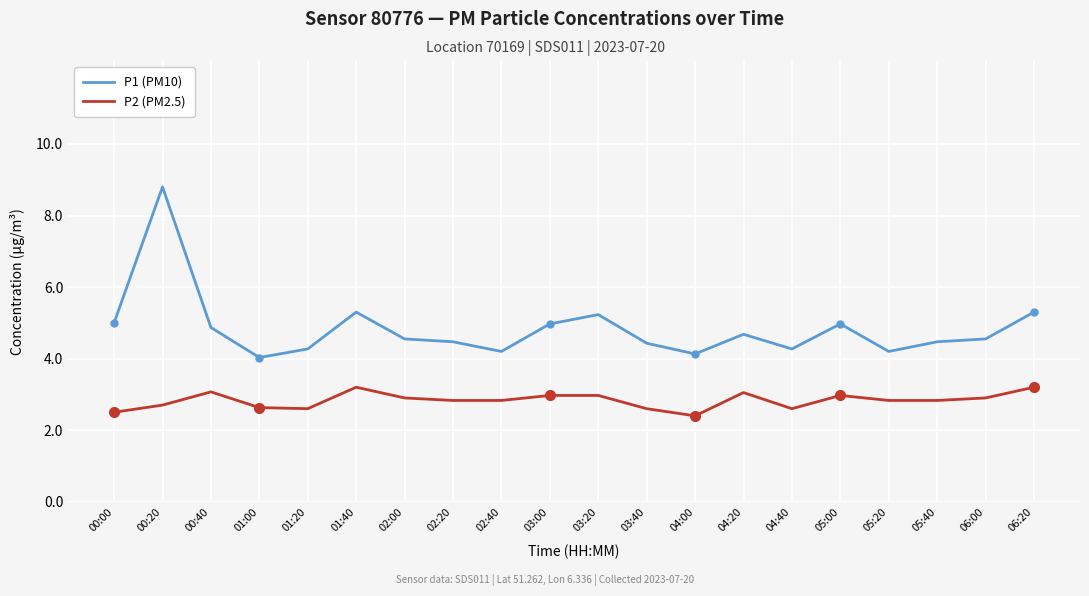

At 00:40, list the series in order from smallest to largest.

P2 (PM2.5), P1 (PM10)